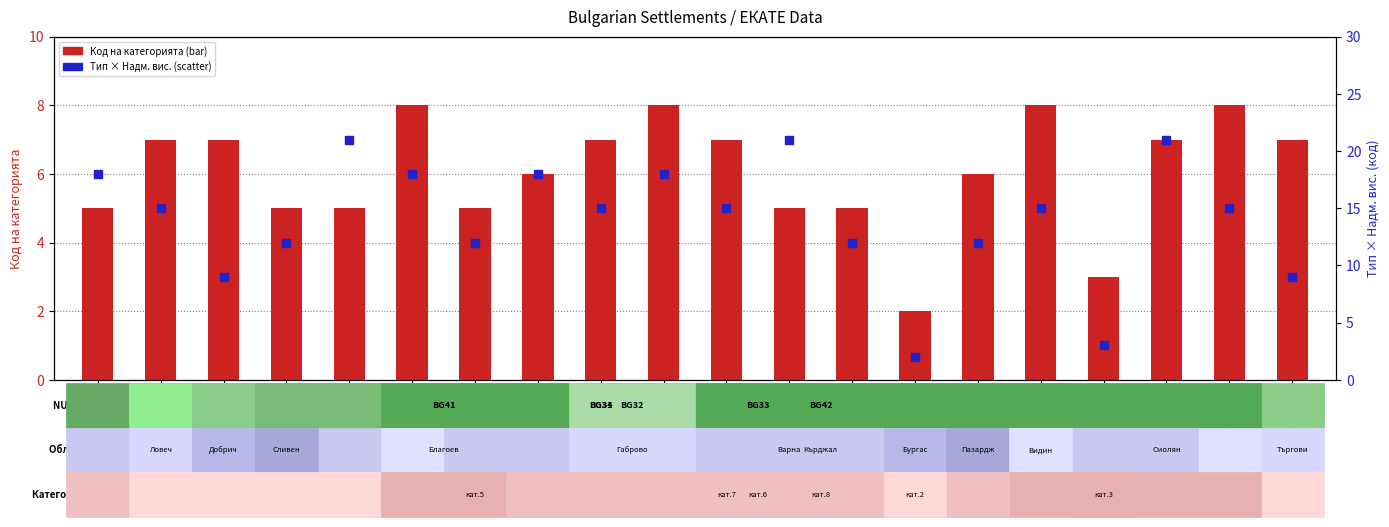

At how many categories does at least one series exceed 4?

18